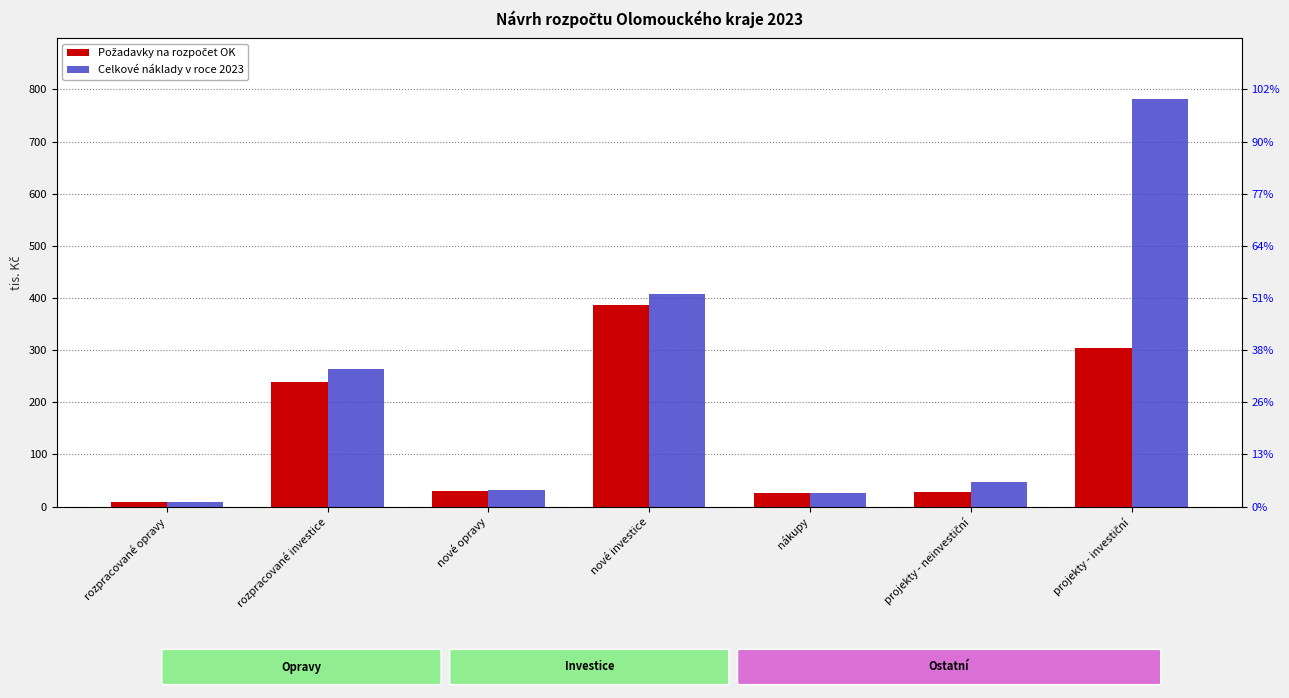

Which series changed the most between rozpracované investice and projekty - investiční?

Celkové náklady v roce 2023